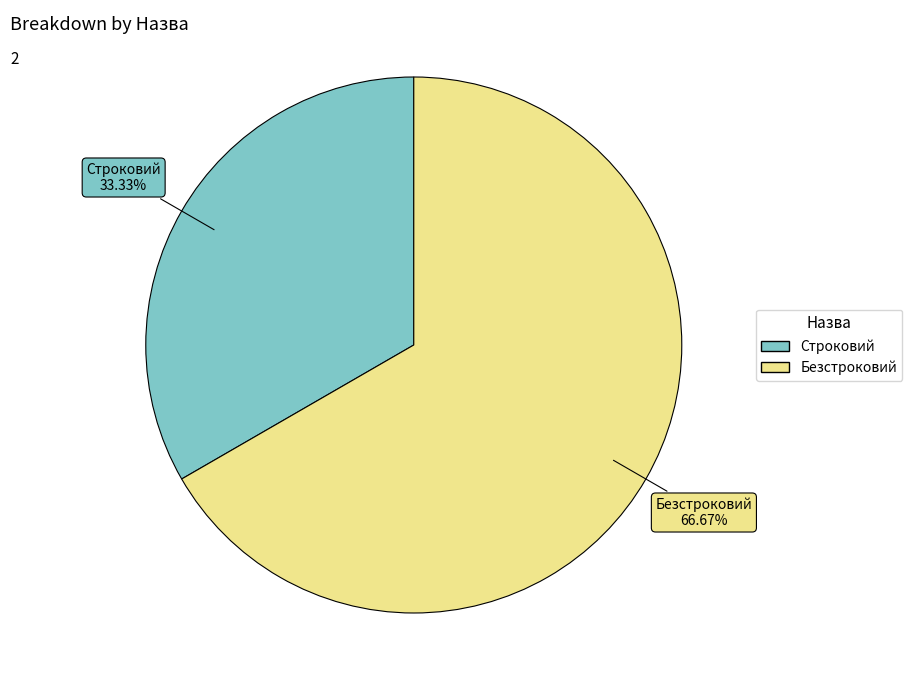

What percentage do Безстроковий and Строковий together represent?

100.0%